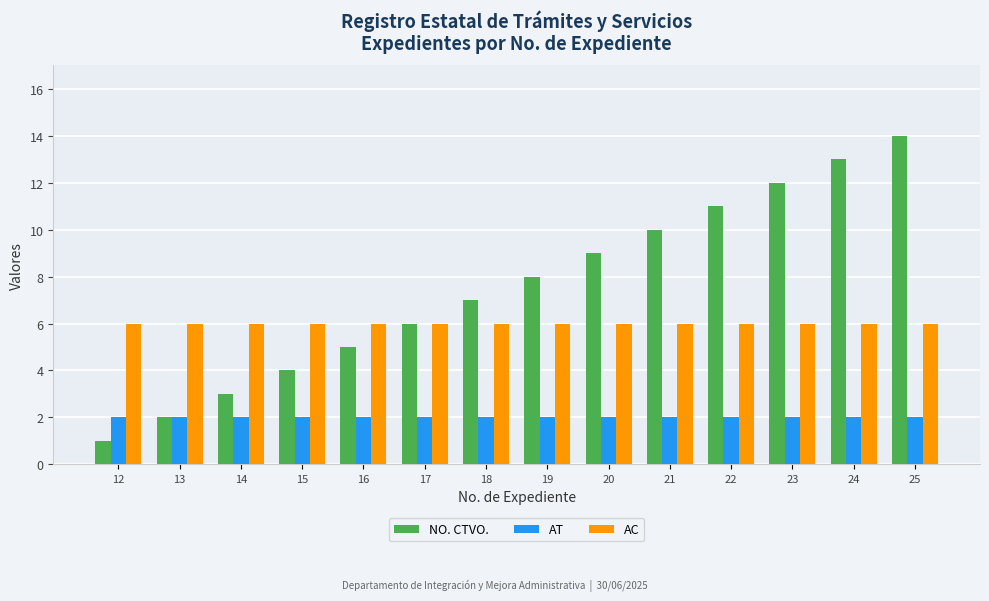

How many series are shown in this chart?

3